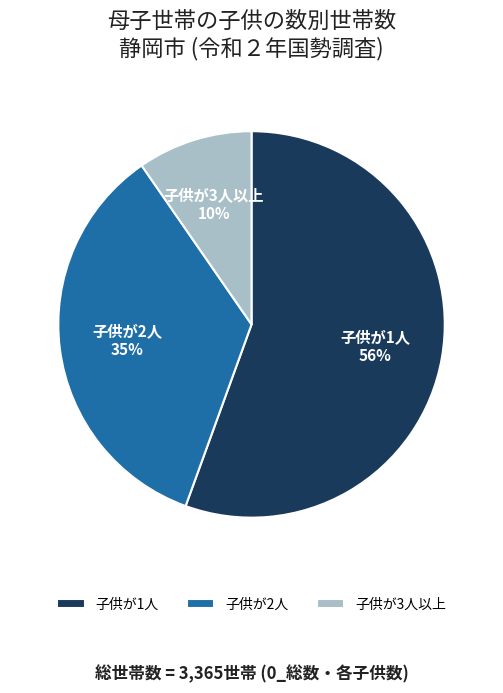

True or false: 子供が1人 accounts for 43% of the total.

False